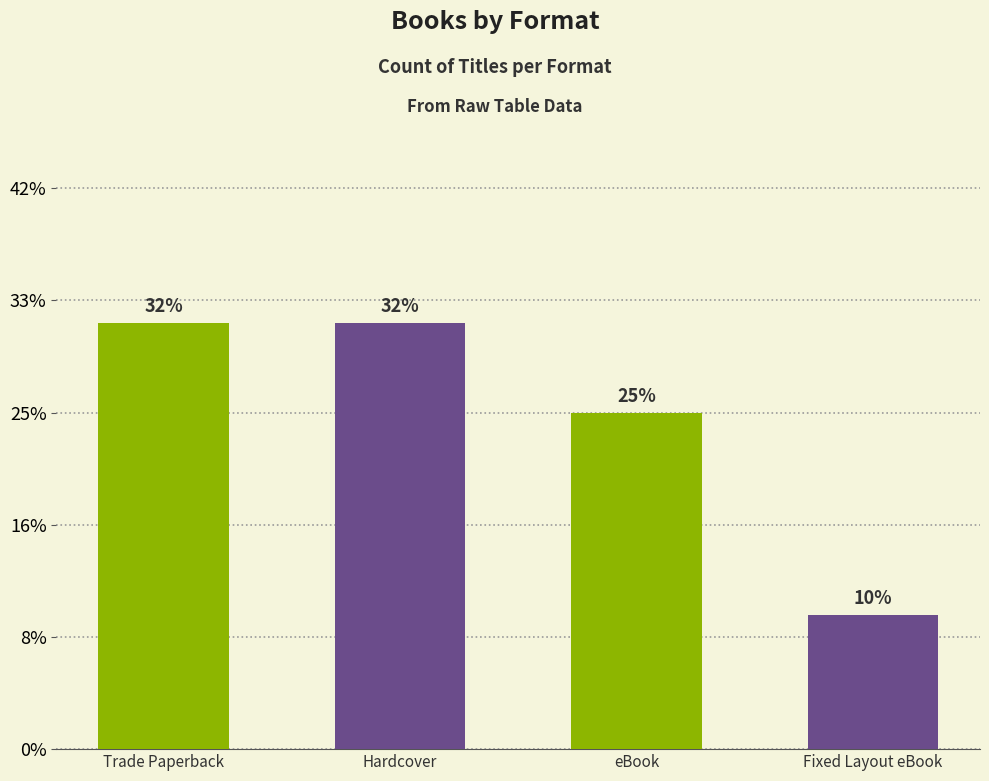

Are the bars grouped side by side (vs. stacked)?

No